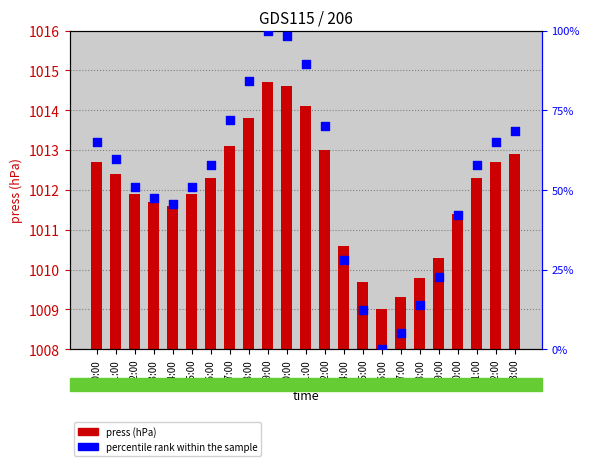

Which series has the largest total across all categories?

press (hPa)